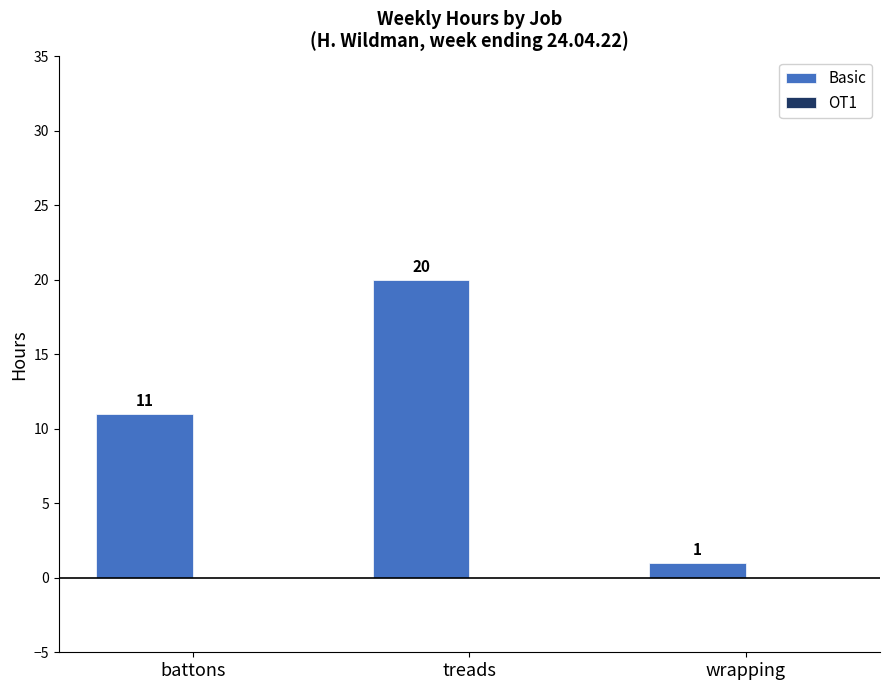

Between battons and wrapping, which is larger?

battons